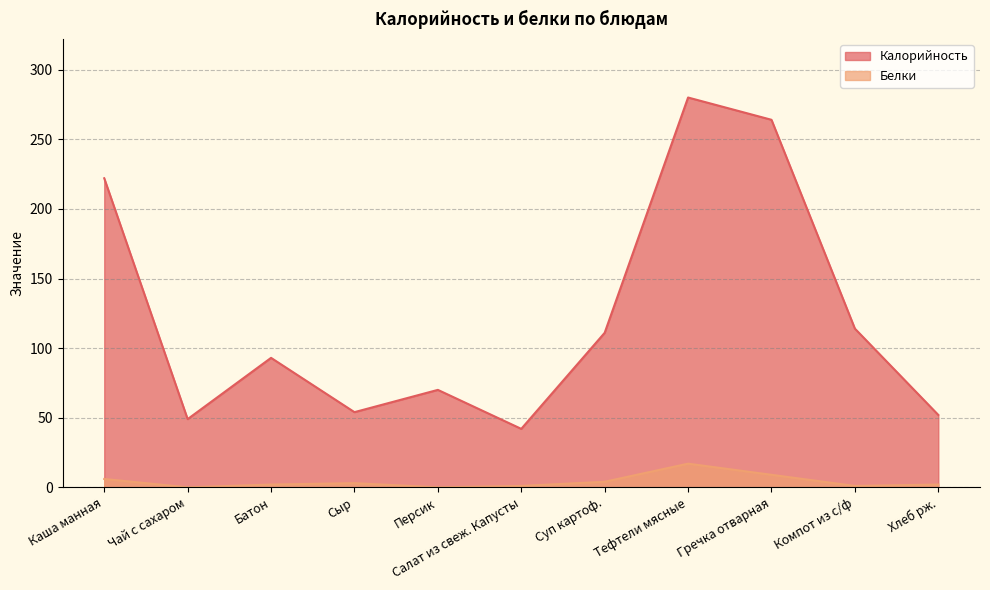

What is the average value of the Калорийность series?

123